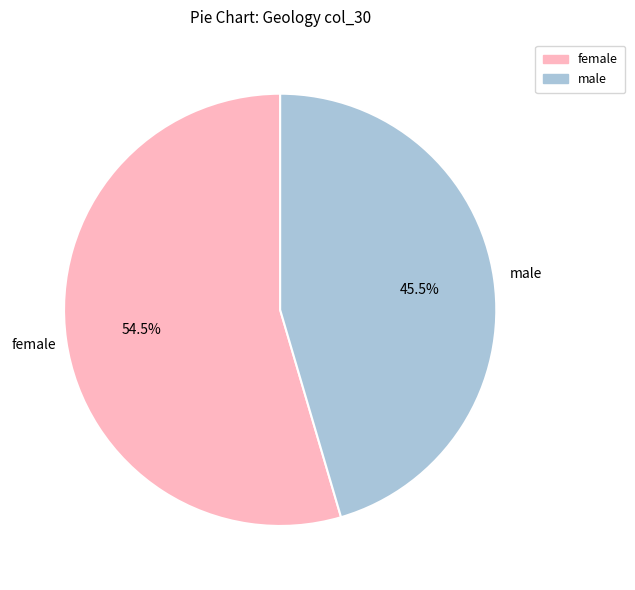

Count the number of slices in the pie.

2